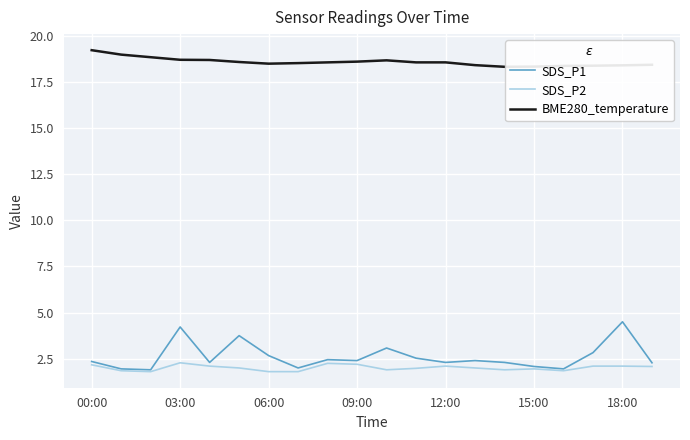

True or false: BME280_temperature and SDS_P2 intersect in this chart.

False